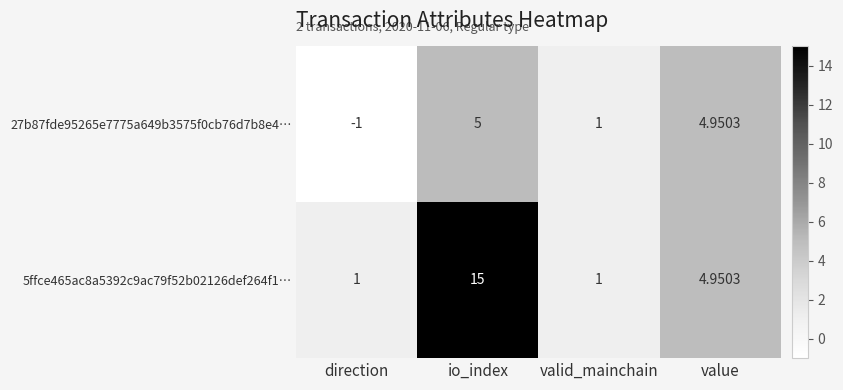

Where is 5ffce465ac8a5392c9ac79f52b02126def264f1… nearest to the value 8?

value